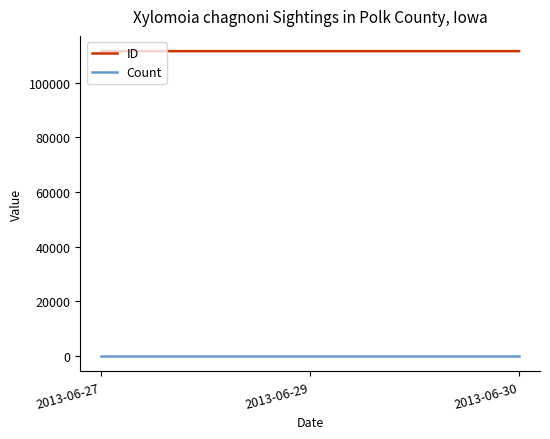

Is it true that Count equals 1 at 2013-06-29?

True